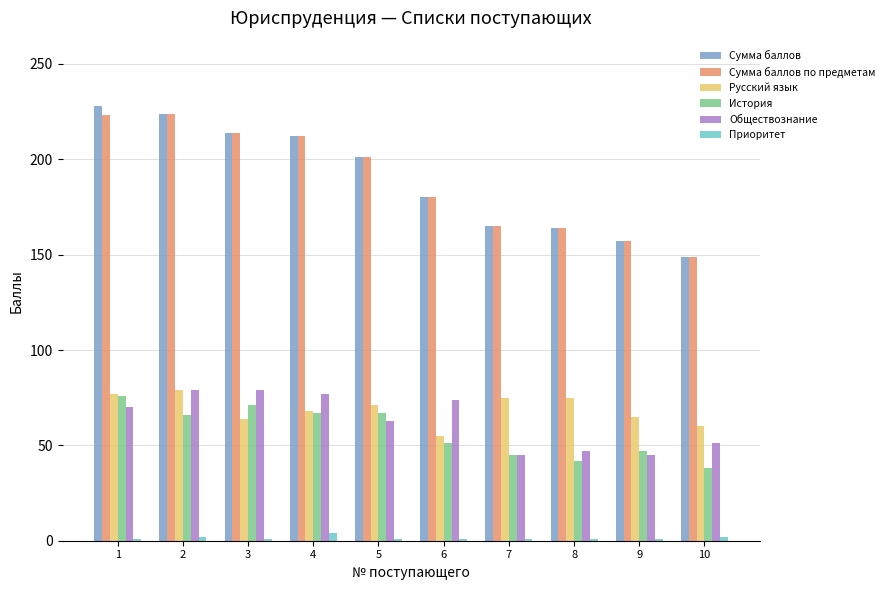

How many categories are shown in the chart?

10